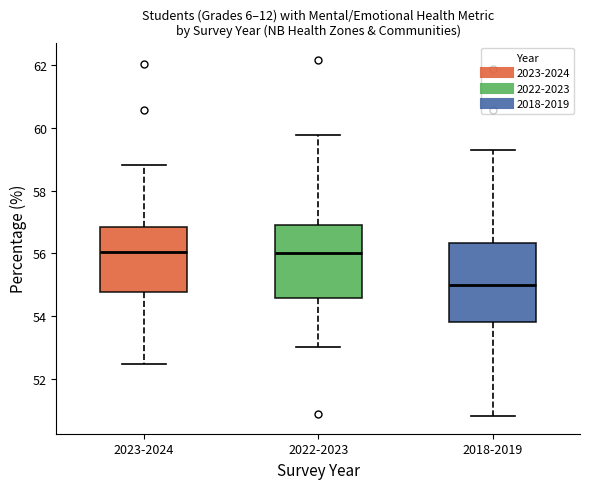

Which box is the tallest, from its lower edge to its upper edge?

2018-2019